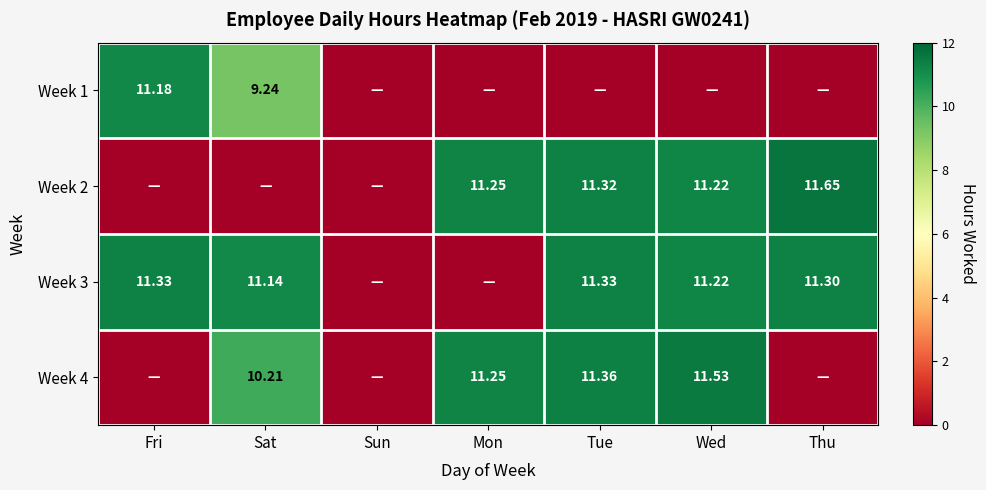

Is the value of Week 4 at Mon greater than the value of Week 3 at Tue?

No